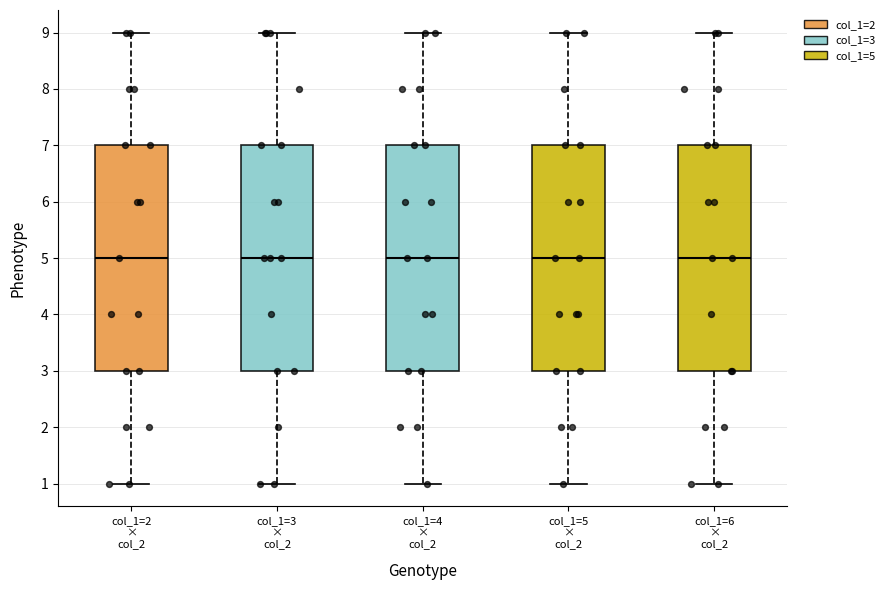

Reading left to right, read every box against the y-axis: the position of its median line, the range the box covers, and the ends of its whiskers. The values are not printed on the chart, so give them approximately, as read against the axis.

col_1=2 × col_2: median 5, box 3 to 7, whiskers 1 to 9
col_1=3 × col_2: median 5, box 3 to 7, whiskers 1 to 9
col_1=4 × col_2: median 5, box 3 to 7, whiskers 1 to 9
col_1=5 × col_2: median 5, box 3 to 7, whiskers 1 to 9
col_1=6 × col_2: median 5, box 3 to 7, whiskers 1 to 9